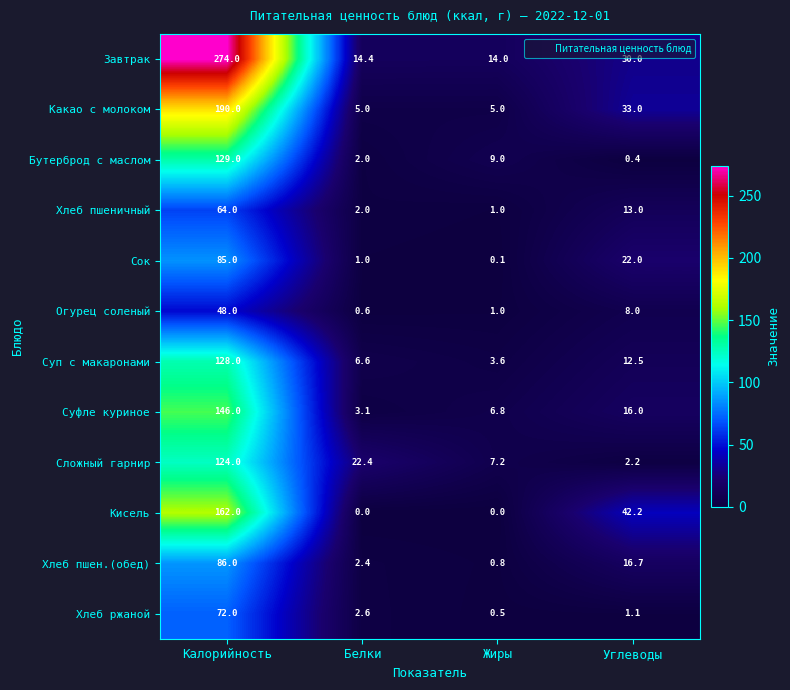

Which series has the largest range (max minus min)?

Завтрак